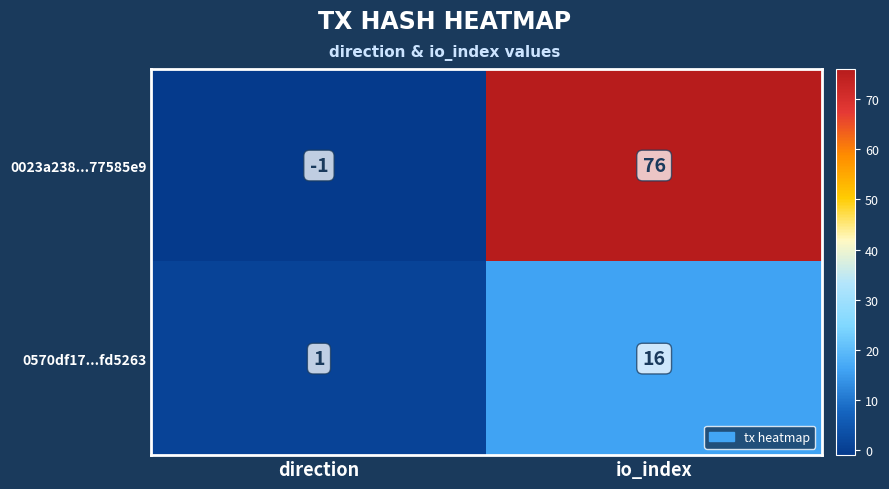

At which category does the chart reach its peak across all series?

io_index